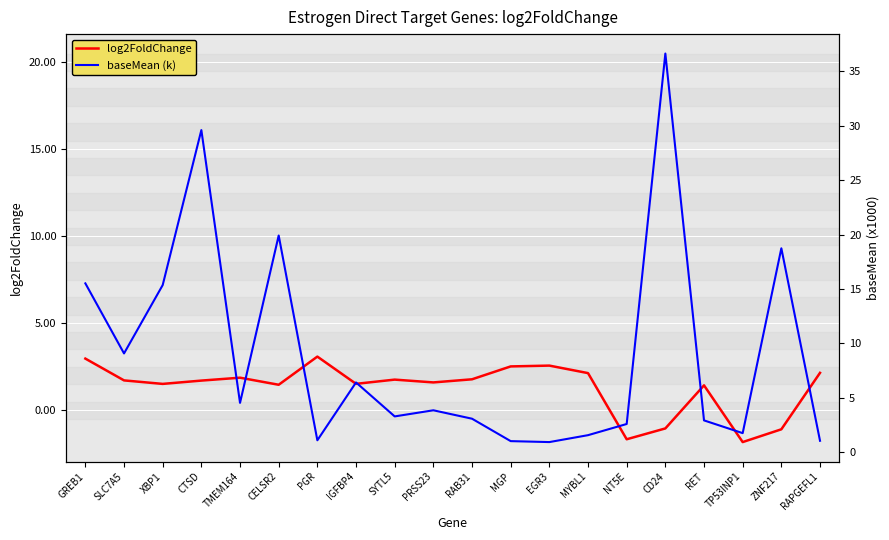

Which has a higher value, NT5E or CTSD?

CTSD